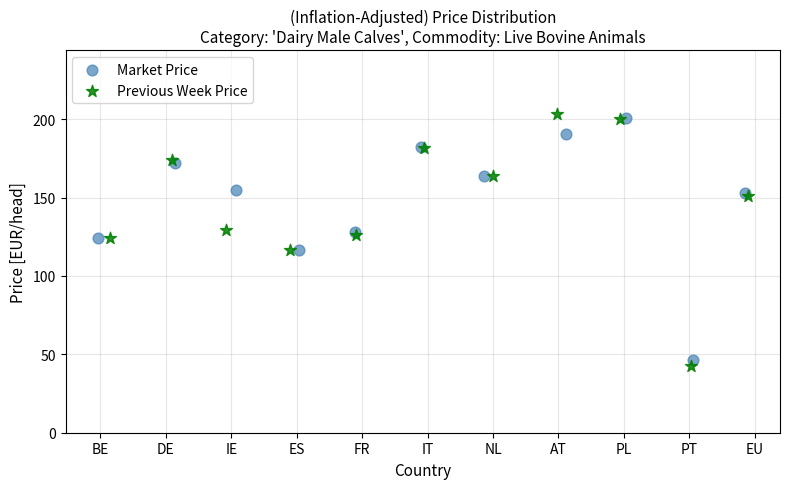

What are all the series names shown in the legend?

Market Price, Previous Week Price